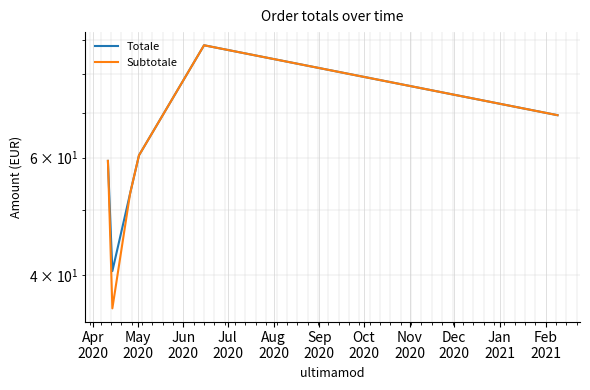

True or false: Totale and Subtotale intersect in this chart.

False